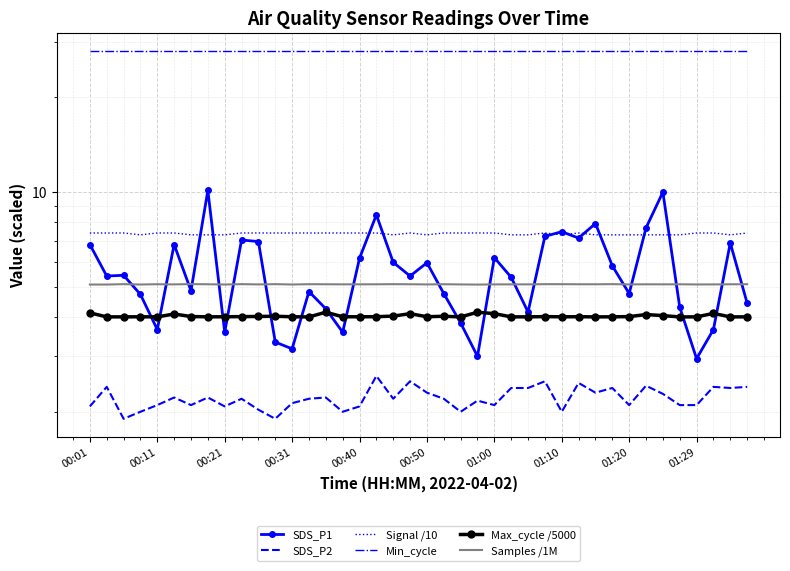

Is the value of SDS_P2 at 16 greater than the value of Samples /1M at 30?

No